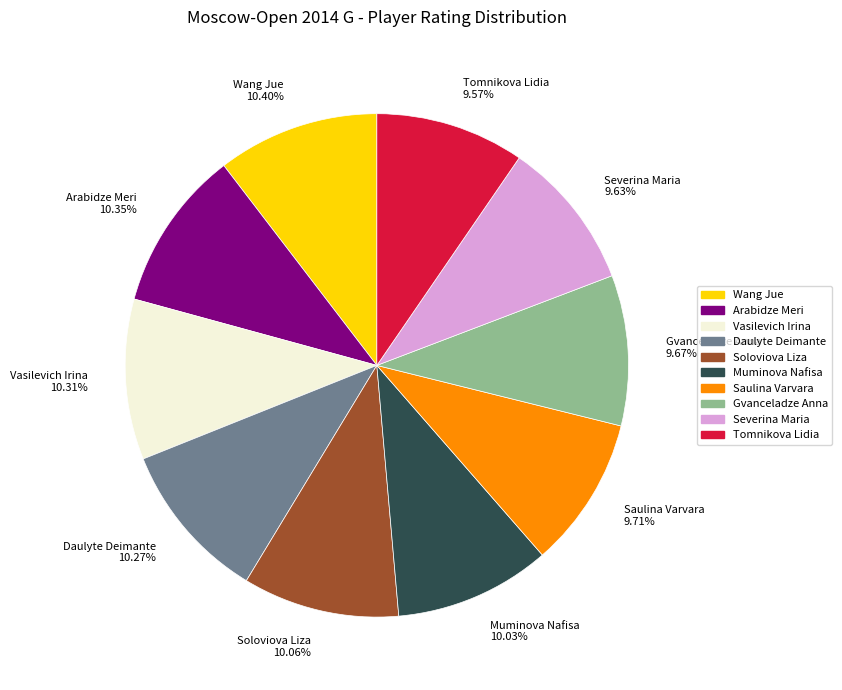

To the nearest percent, what is the average slice percentage?

10%